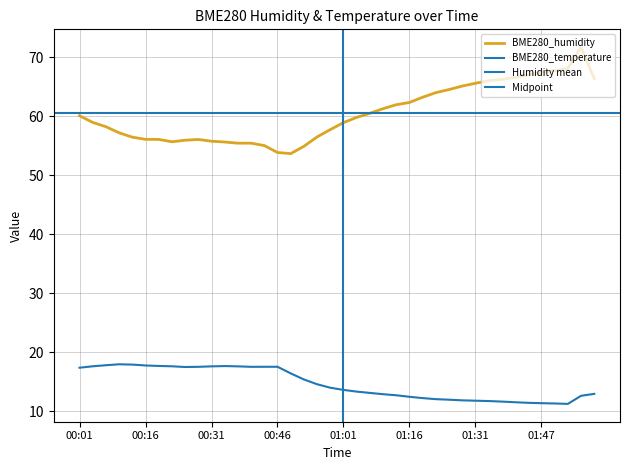

At which category does the chart reach its peak across all series?

01:56